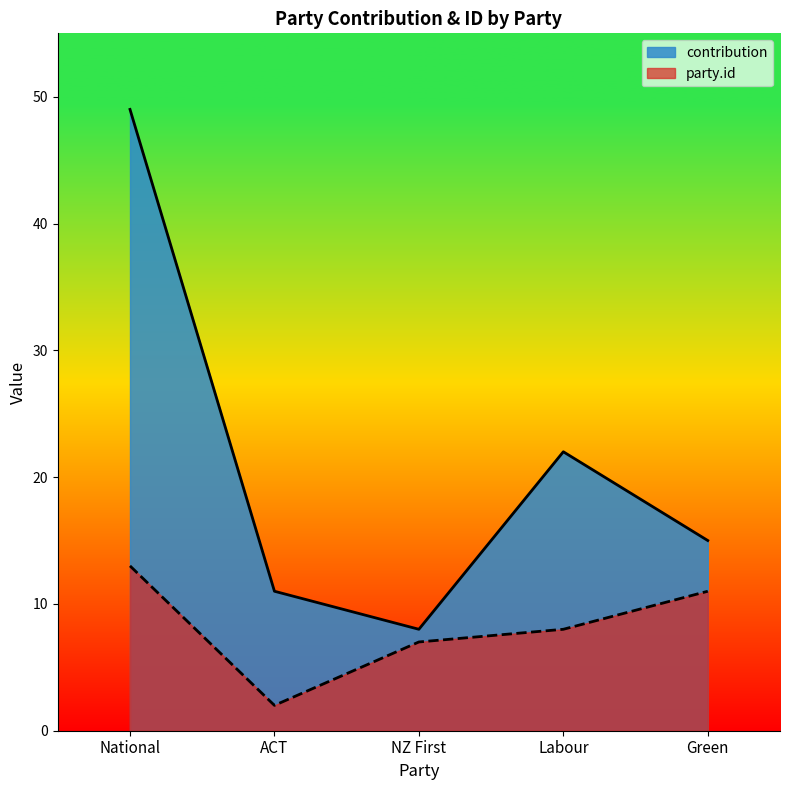

Reading left to right, transcribe all the data shown in this chart.

contribution: National=49	ACT=11	NZ First=8	Labour=22	Green=15
party.id: National=13	ACT=2	NZ First=7	Labour=8	Green=11